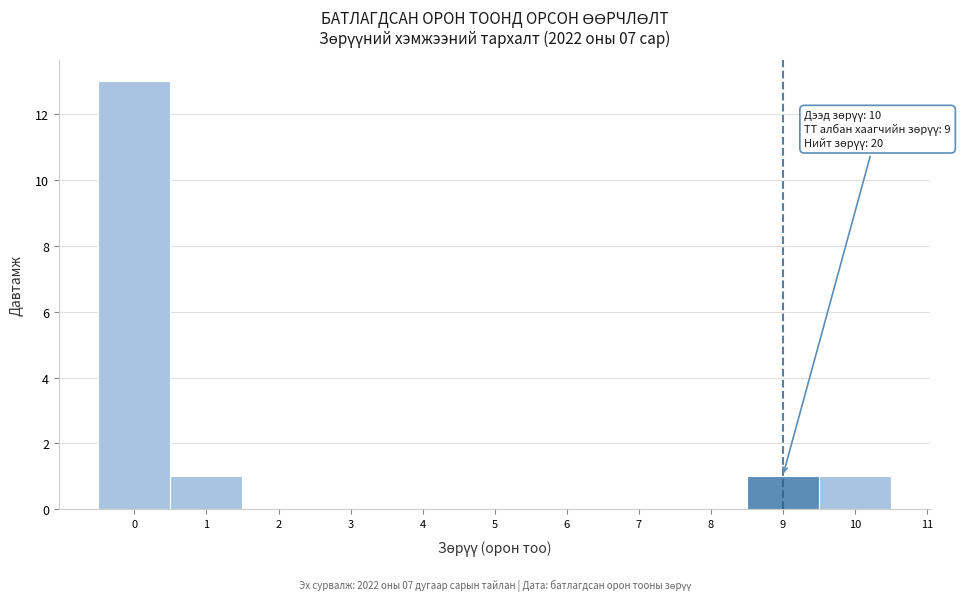

Over which range of the x-axis is the bar tallest?

-0.5 to 0.5